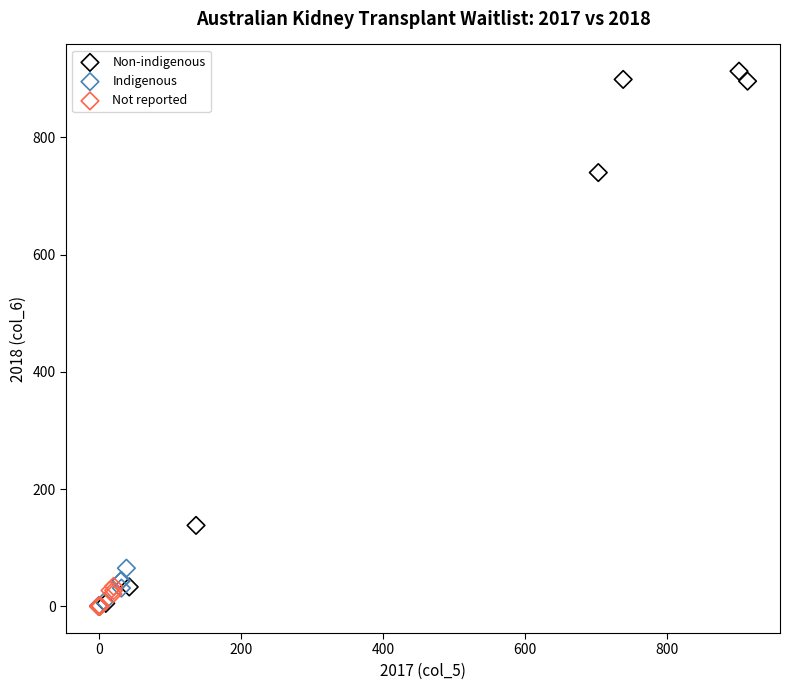

What are all the series names shown in the legend?

Non-indigenous, Indigenous, Not reported